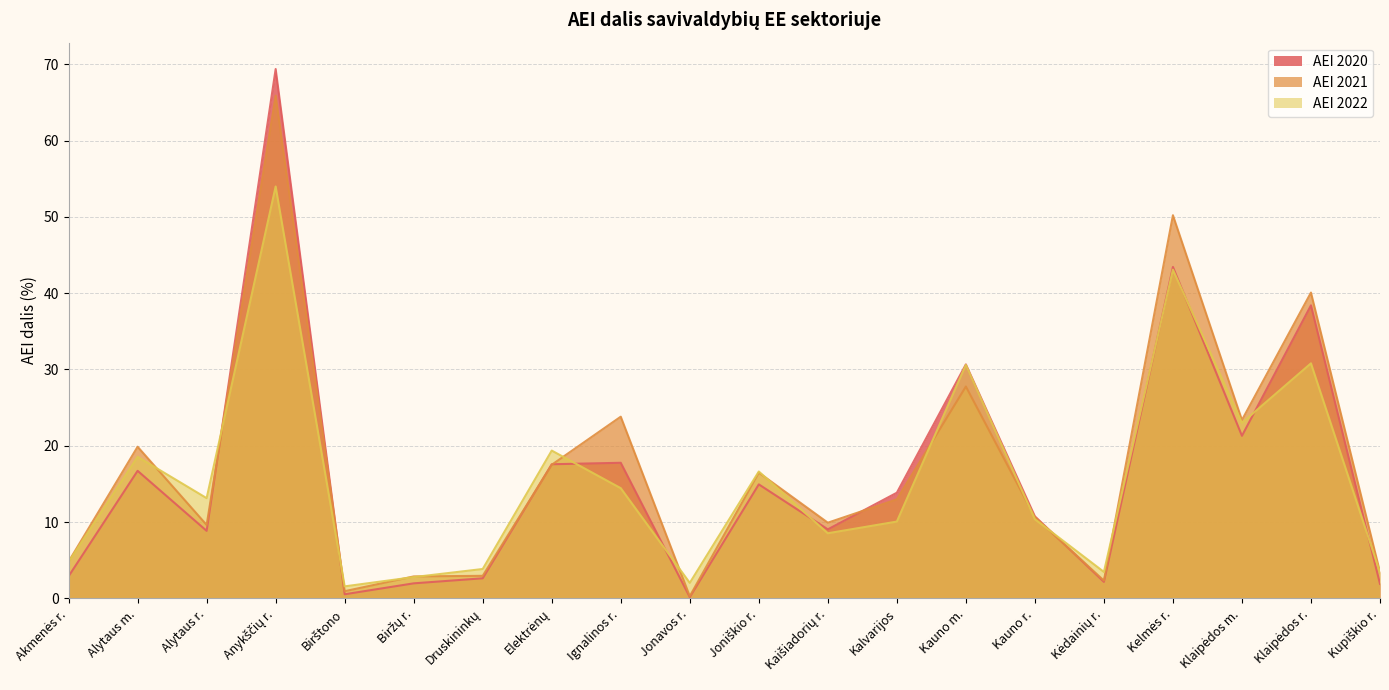

What is the spread (max minus min) of values at Jonavos r.?

1.9